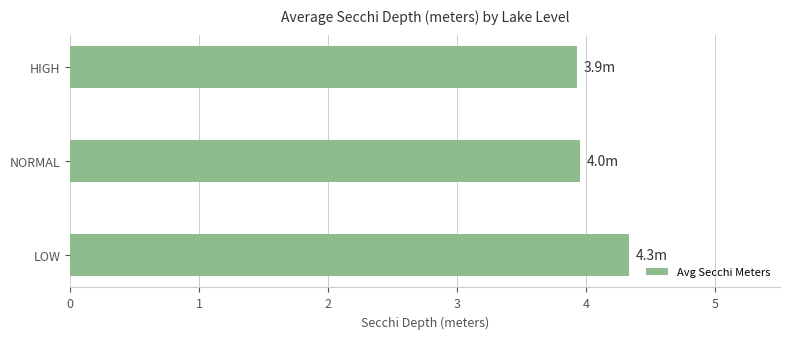

What is the maximum value shown in the chart?

4.3